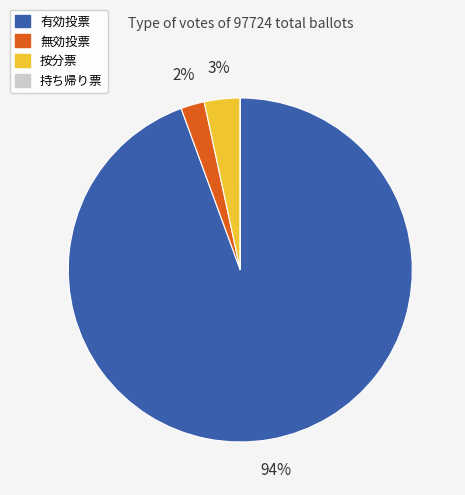

Between 按分票 and 有効投票, which is larger?

有効投票